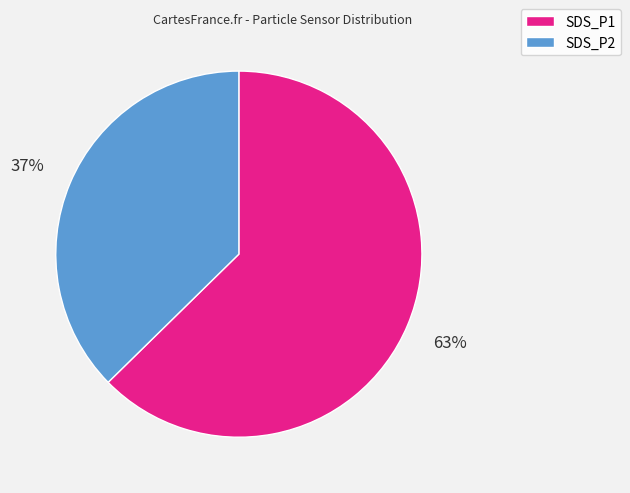

Is the sum of SDS_P1 and SDS_P2 greater than half?

Yes